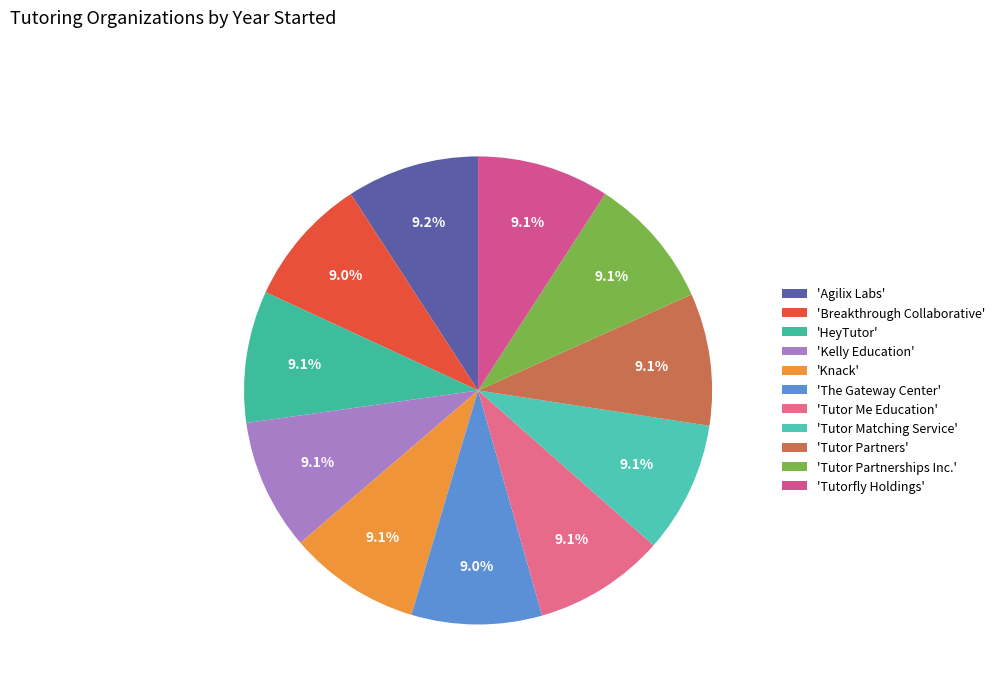

Count the number of slices in the pie.

11